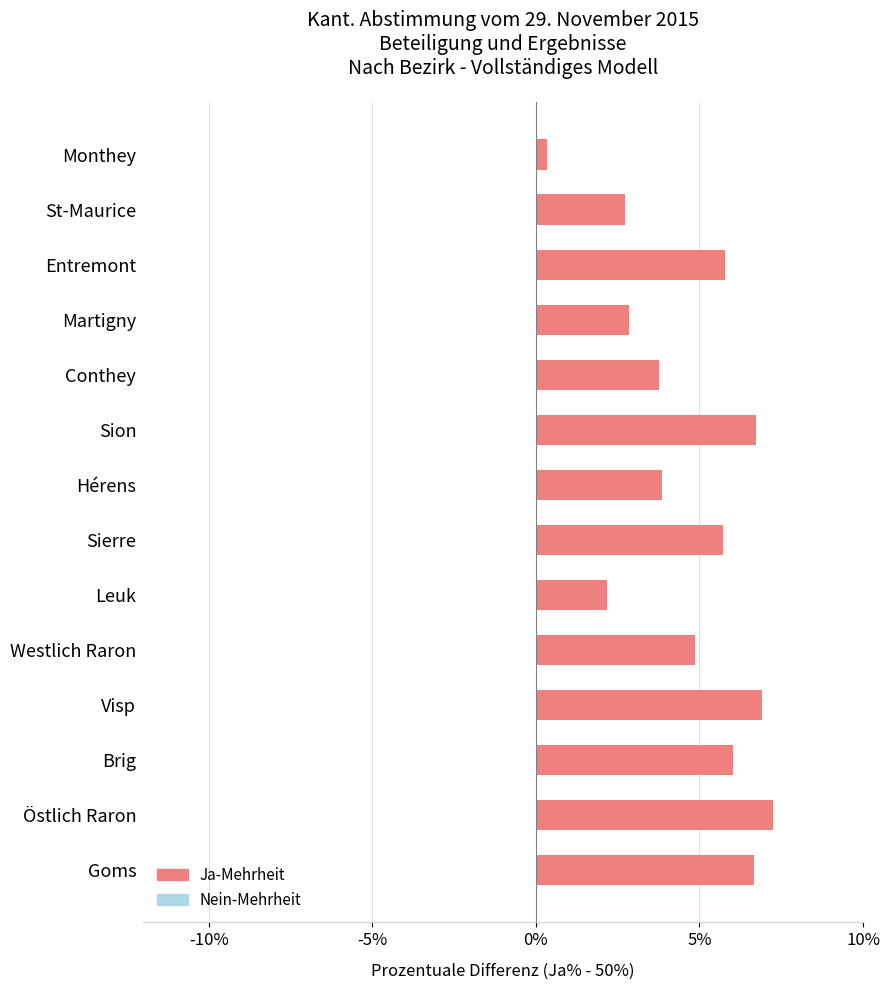

What is the change in value from Conthey to Martigny?

-0.9